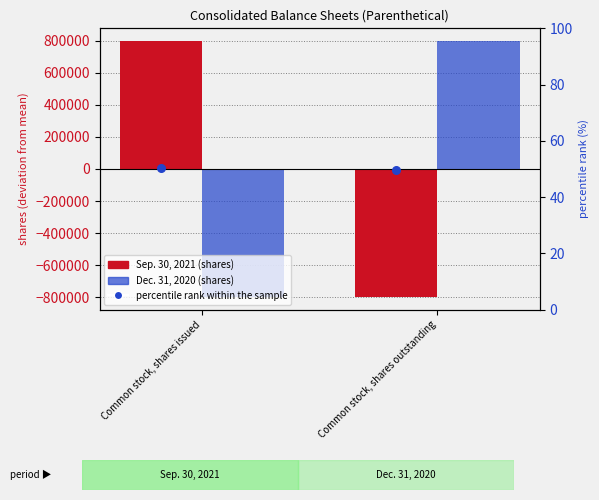

Which series has the widest spread of Y values?

Sep. 30, 2021